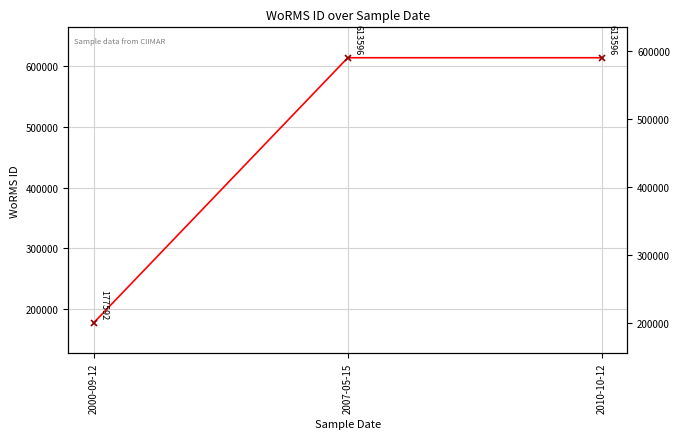

What is the greatest value displayed?

613596